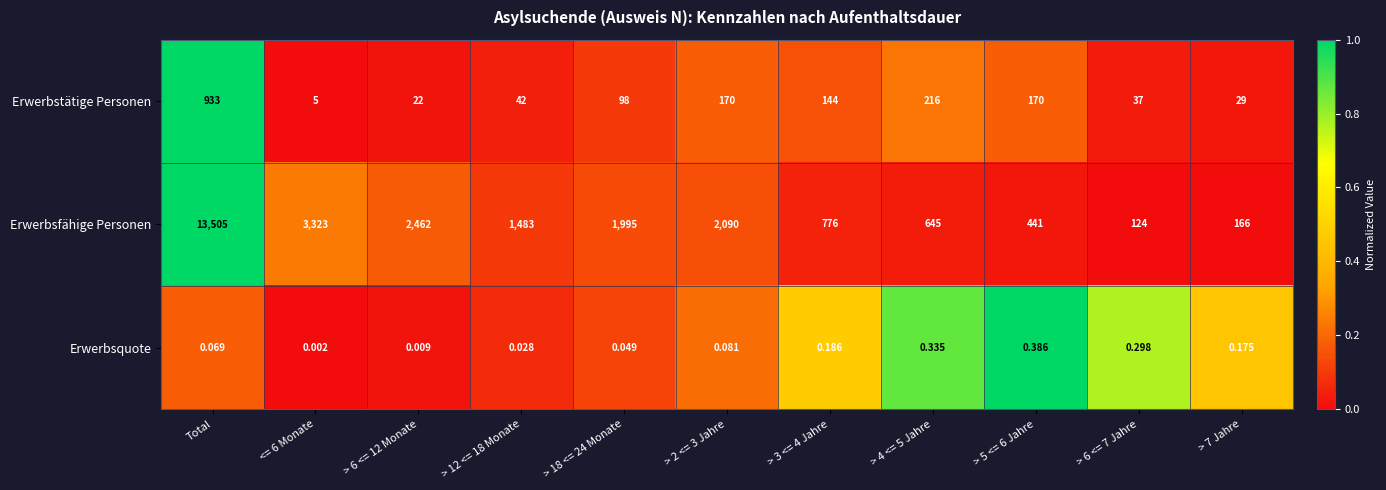

List the series in order of their peak value, lowest first.

Erwerbsquote, Erwerbstätige Personen, Erwerbsfähige Personen